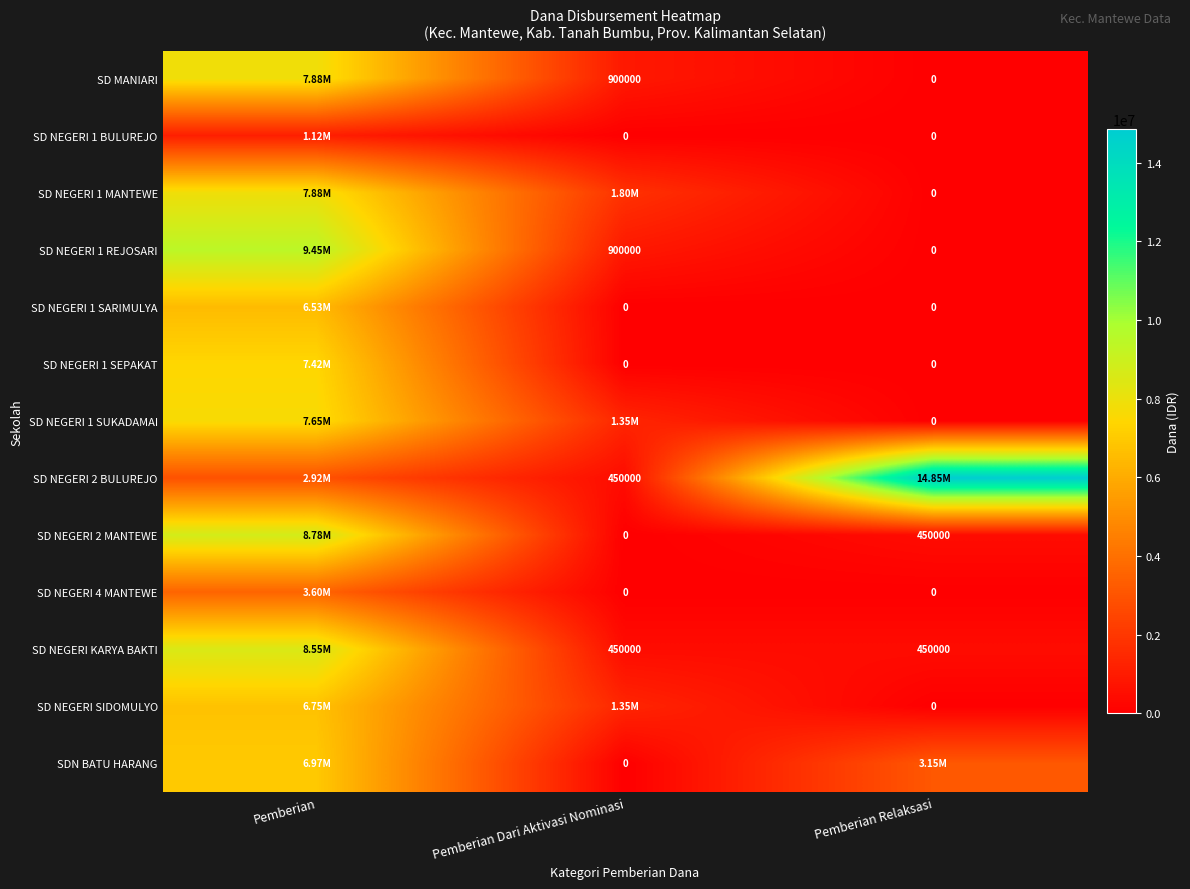

What is the sum of the SD NEGERI 1 REJOSARI values at Pemberian Relaksasi and Pemberian Dari Aktivasi Nominasi?

900000